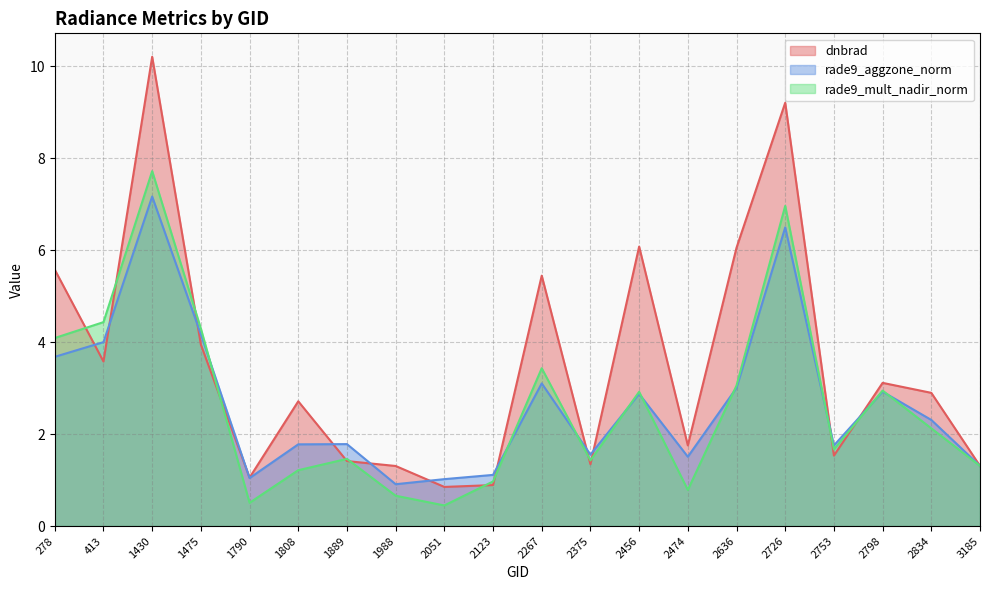

What is the maximum value for rade9_mult_nadir_norm?

7.7